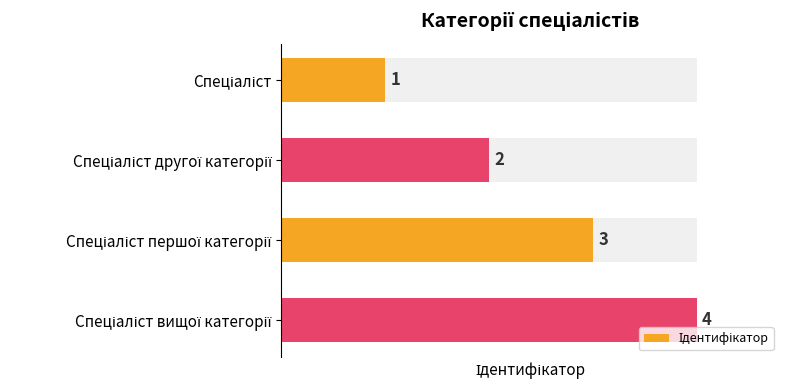

How many distinct data groups are displayed?

1